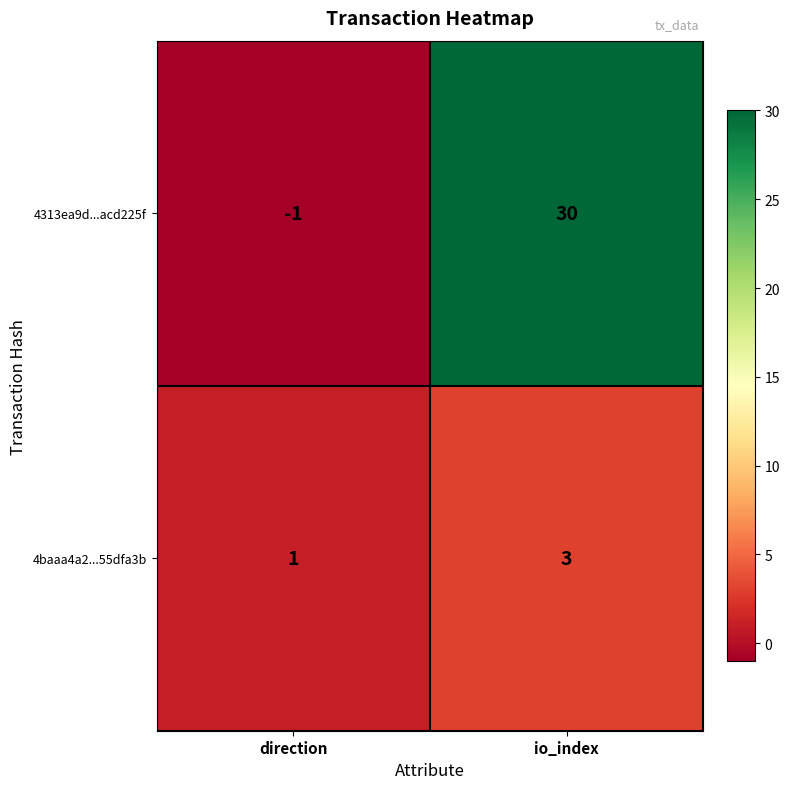

Reading left to right, list all the values displayed in this chart.

4313ea9d...acd225f: direction=-1	io_index=30
4baaa4a2...55dfa3b: direction=1	io_index=3